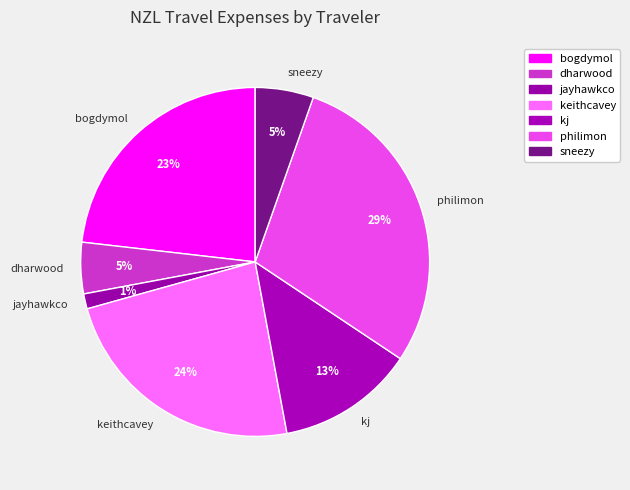

Combined, do philimon and dharwood account for over 50%?

No